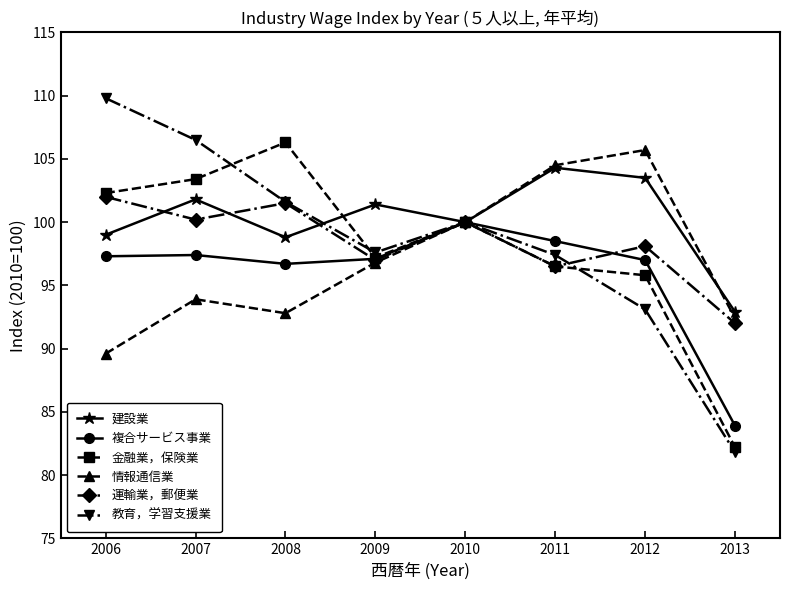

At which category is the sum across all series the highest?

2007